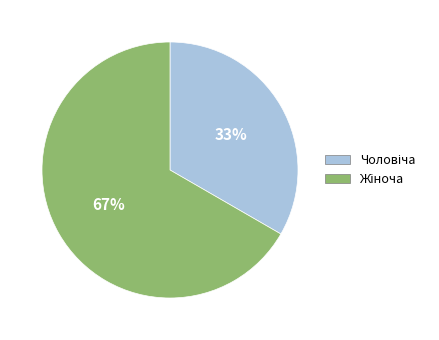

To the nearest percent, what is the average slice percentage?

50%